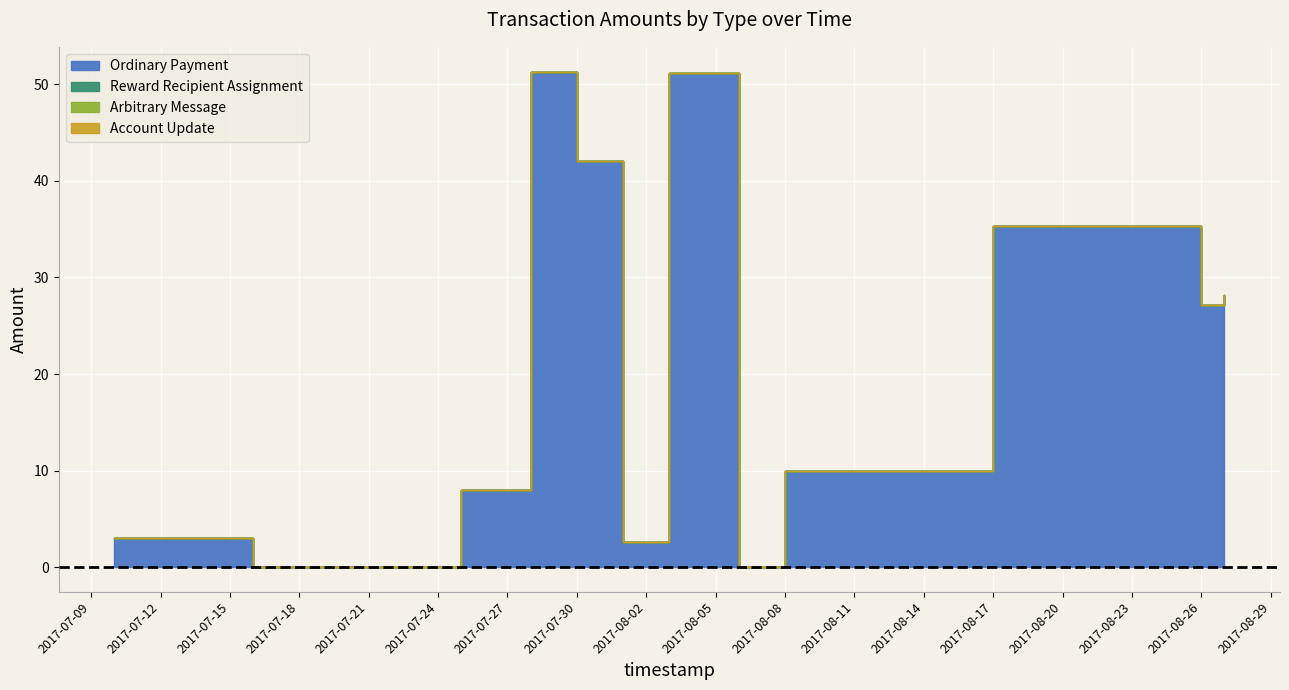

True or false: Arbitrary Message and Account Update intersect in this chart.

False